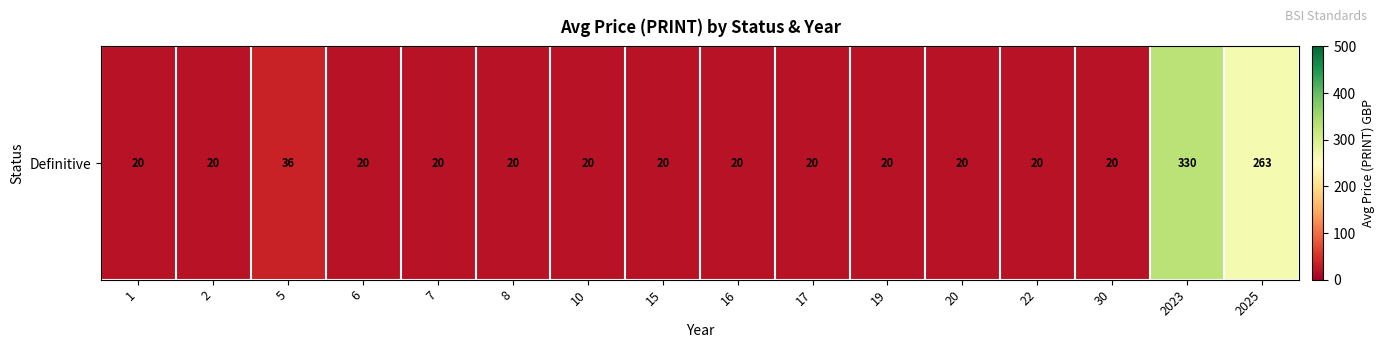

The value at 2023 is 181.7. True or false?

False